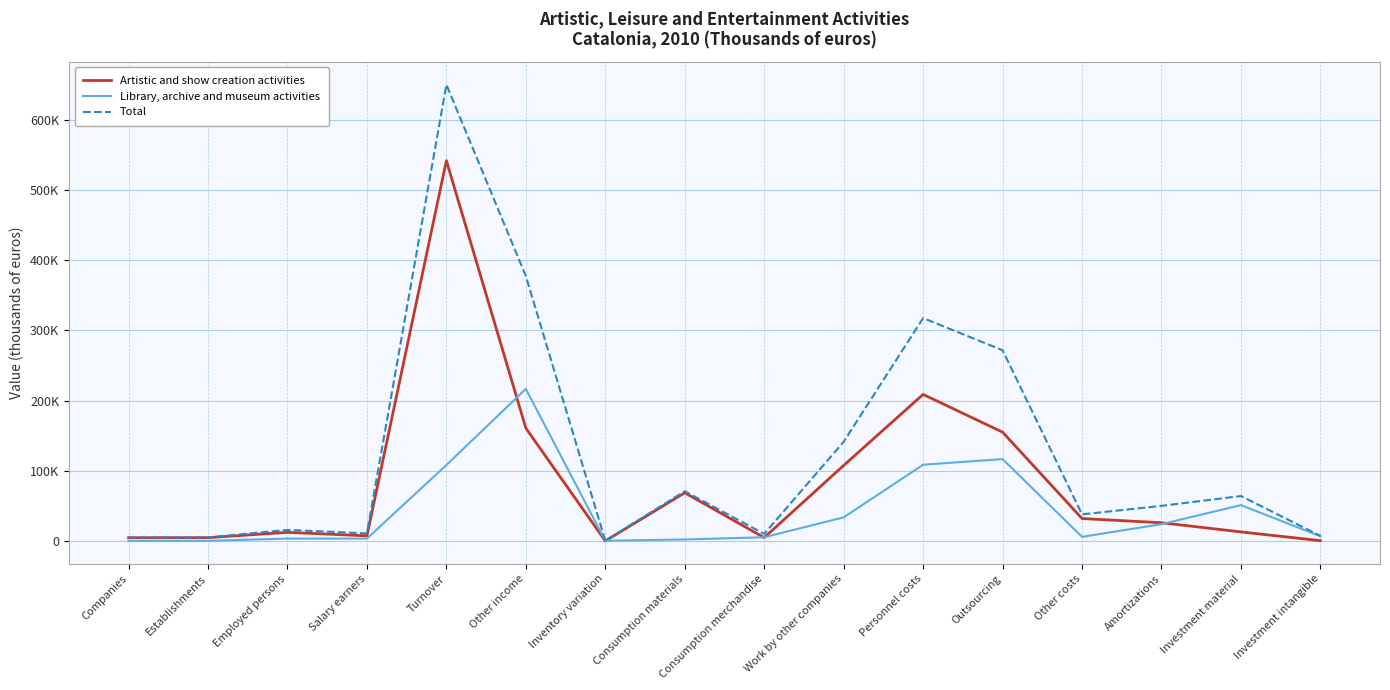

At which category is the sum across all series the highest?

Turnover